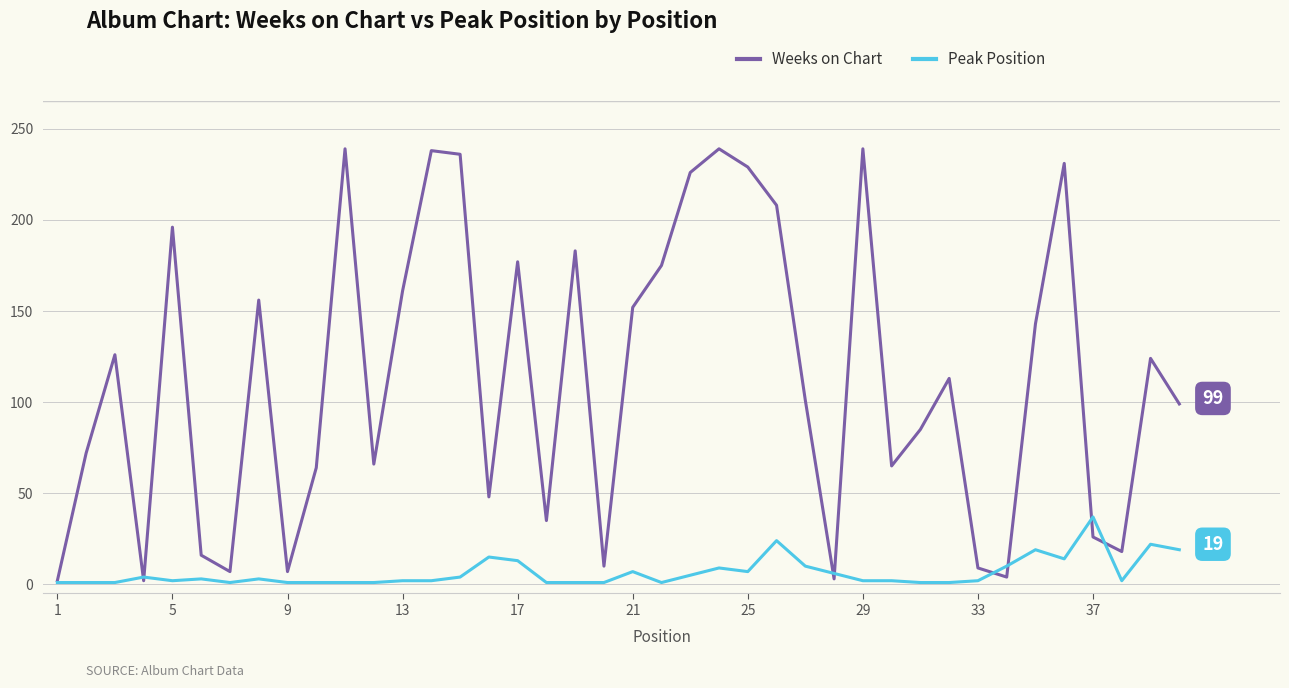

Which series has the largest range (max minus min)?

Weeks on Chart